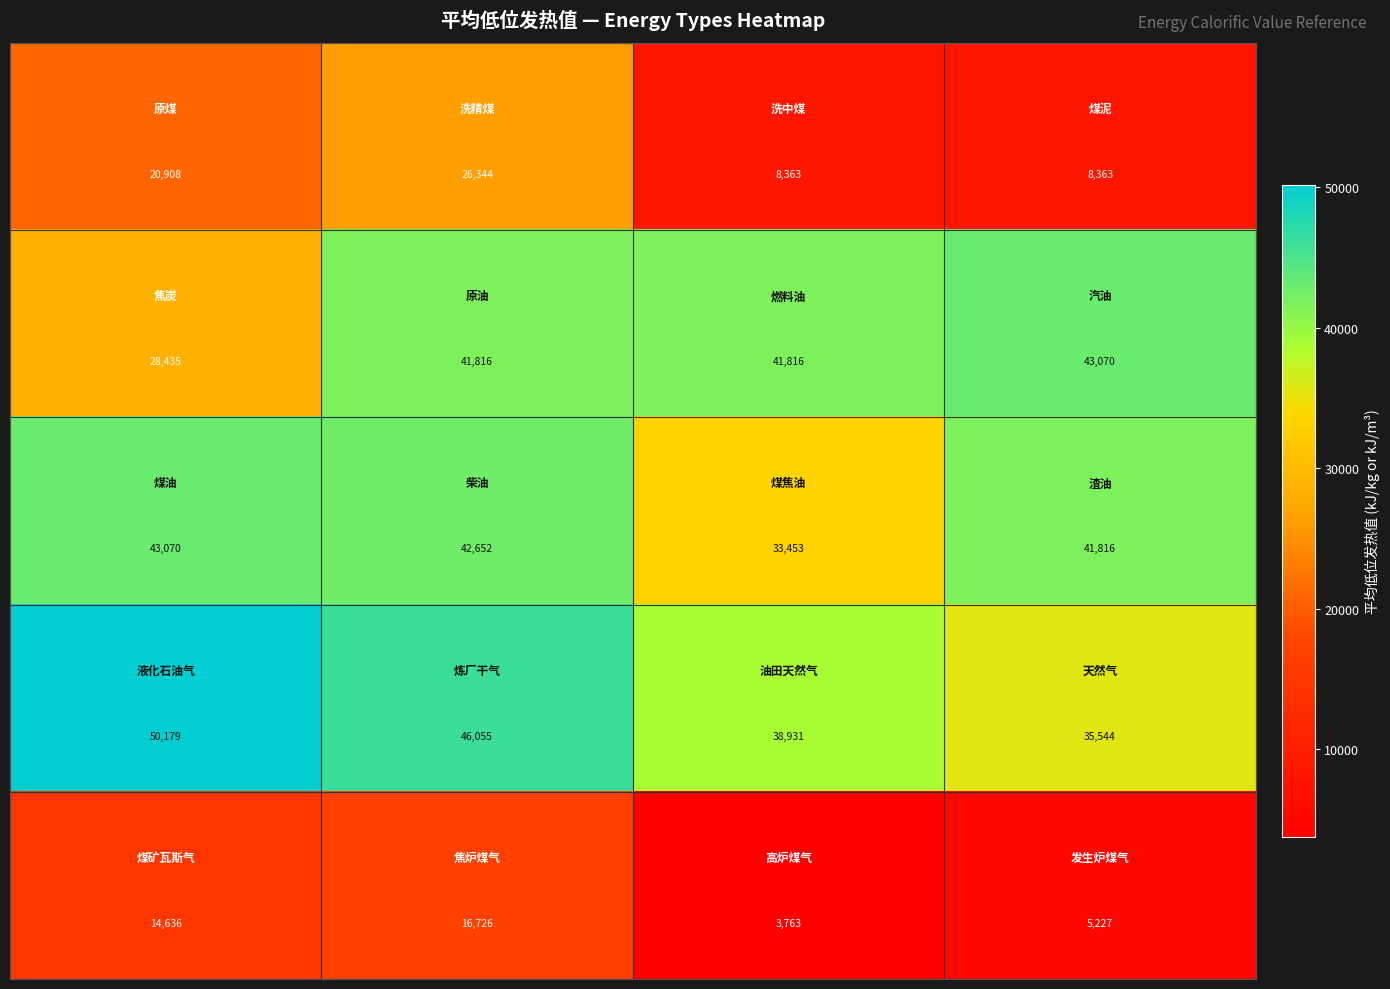

At how many categories does at least one series exceed 40250?

4